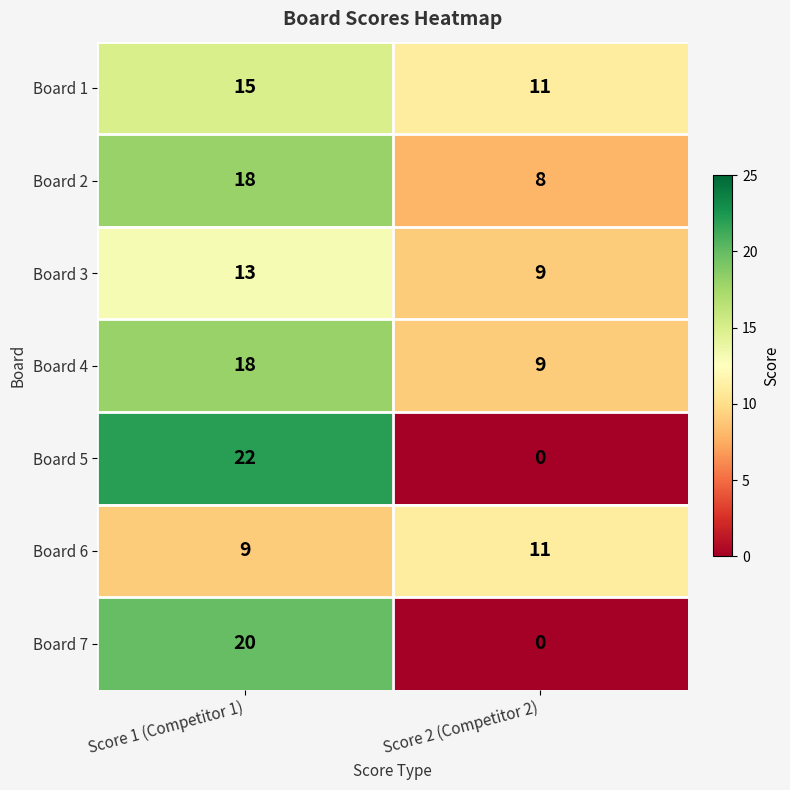

Reading left to right, transcribe all the data shown in this chart.

Board 1: Score 1 (Competitor 1)=15	Score 2 (Competitor 2)=11
Board 2: Score 1 (Competitor 1)=18	Score 2 (Competitor 2)=8
Board 3: Score 1 (Competitor 1)=13	Score 2 (Competitor 2)=9
Board 4: Score 1 (Competitor 1)=18	Score 2 (Competitor 2)=9
Board 5: Score 1 (Competitor 1)=22	Score 2 (Competitor 2)=0
Board 6: Score 1 (Competitor 1)=9	Score 2 (Competitor 2)=11
Board 7: Score 1 (Competitor 1)=20	Score 2 (Competitor 2)=0